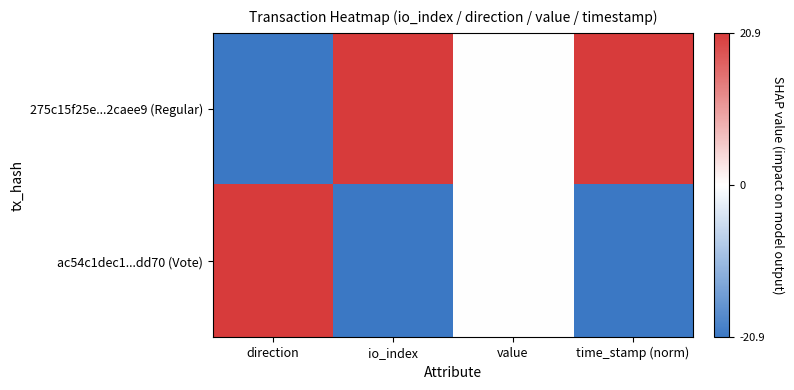

Which label corresponds to the smallest value in the chart?

direction